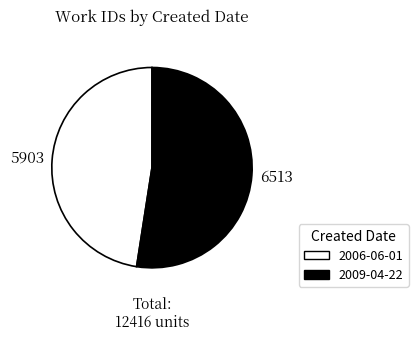

What is the ratio of the value at 2006-06-01 to the value at 2009-04-22?

0.9